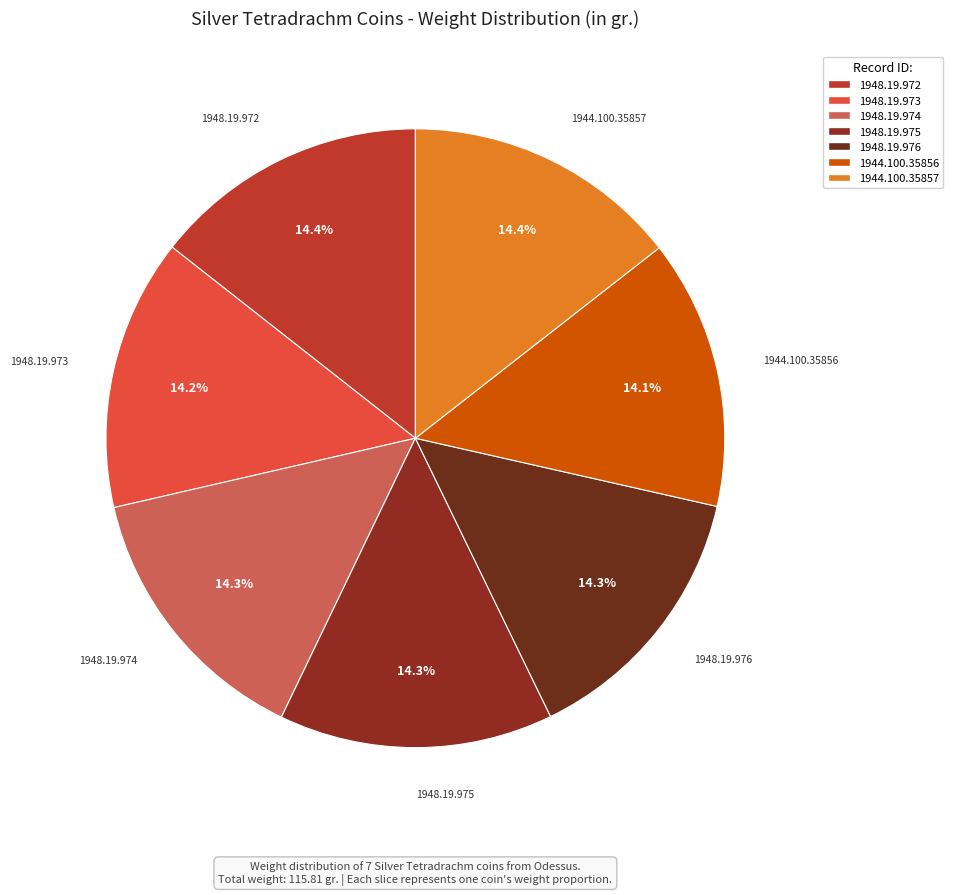

To the nearest percent, what percentage of the pie is 1948.19.974?

14%